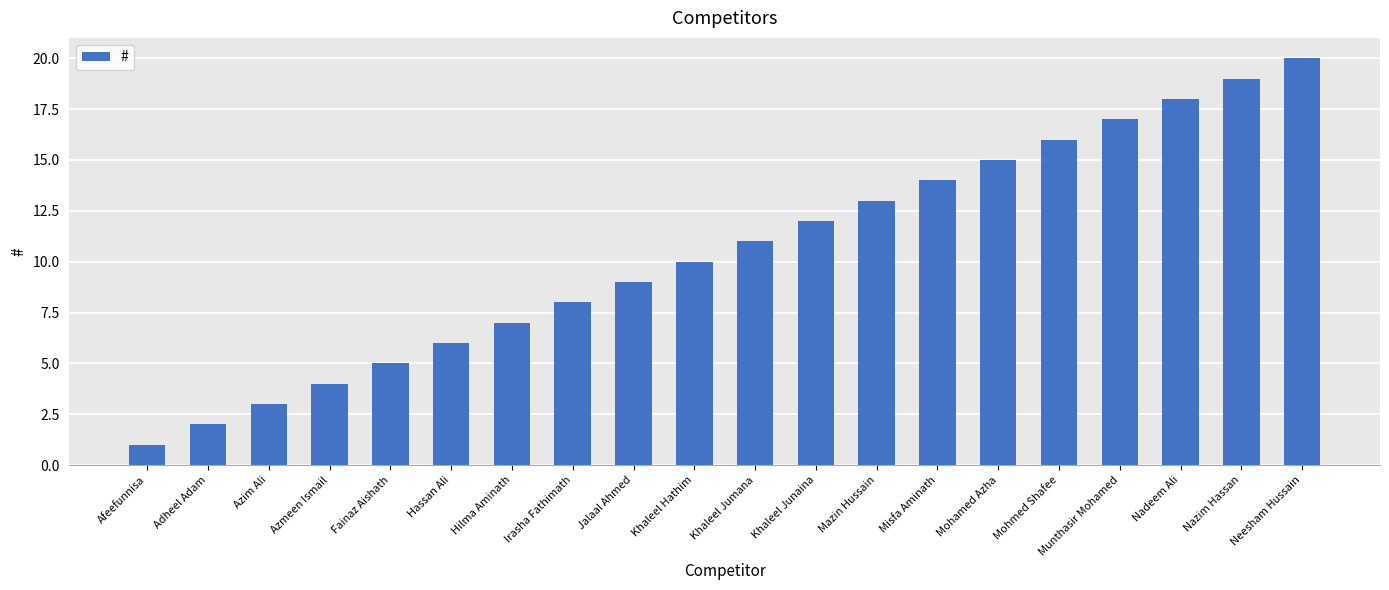

Rank the categories by value from lowest to highest.

Afeefunnisa, Adheel Adam, Azim Ali, Azmeen Ismail, Fainaz Aishath, Hassan Ali, Hilma Aminath, Irasha Fathimath, Jalaal Ahmed, Khaleel Hathim, Khaleel Jumana, Khaleel Junaina, Mazin Hussain, Misfa Aminath, Mohamed Azha, Mohmed Shafee, Munthasir Mohamed, Nadeem Ali, Nazim Hassan, Neesham Hussain